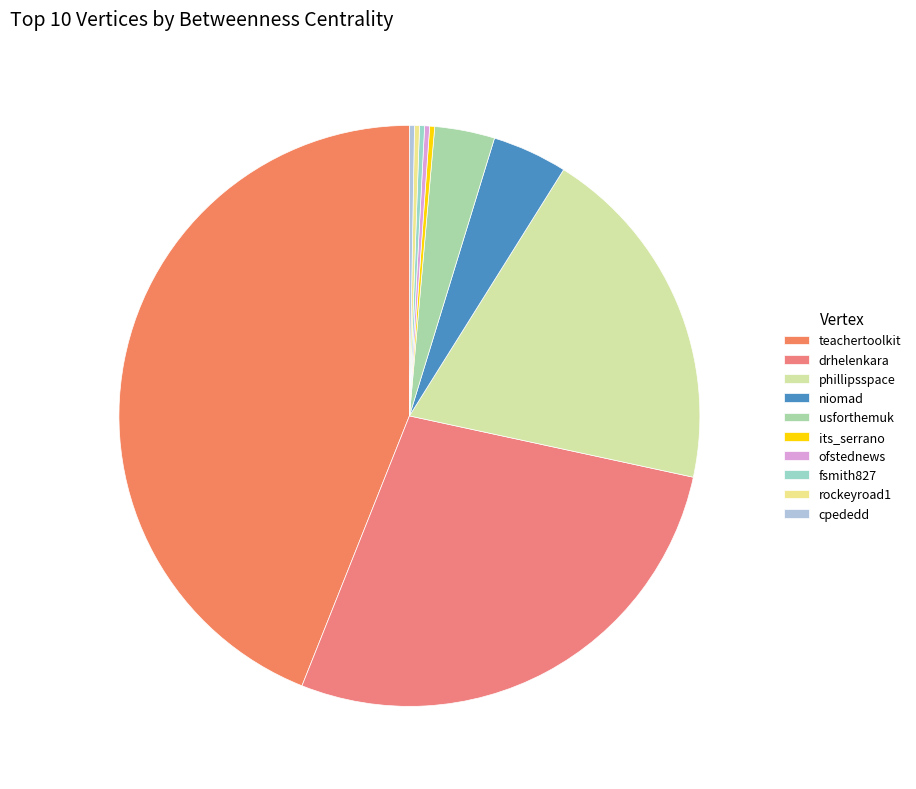

Is it true that fsmith827 is 0% of the pie?

True